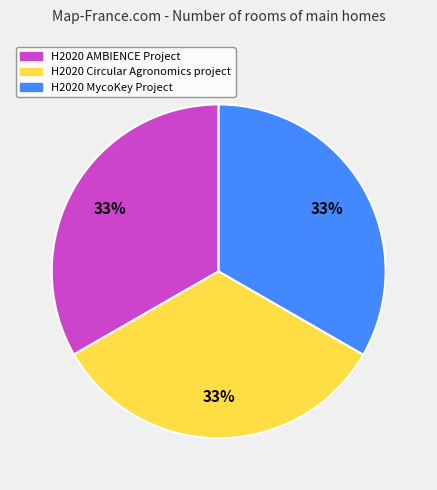

What percentage is the H2020 MycoKey Project slice, to the nearest percent?

33%